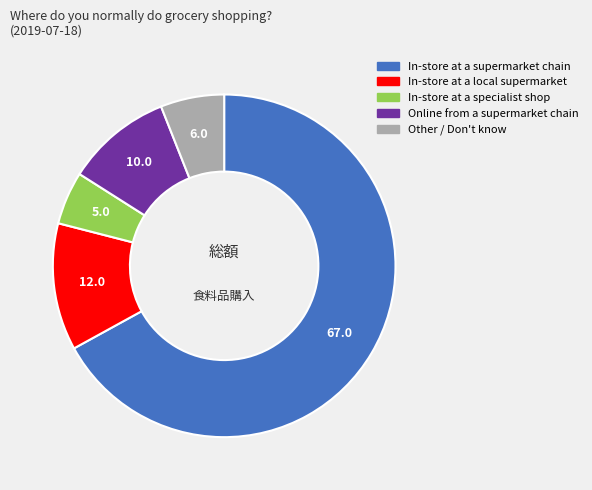

Count the number of slices in the pie.

5